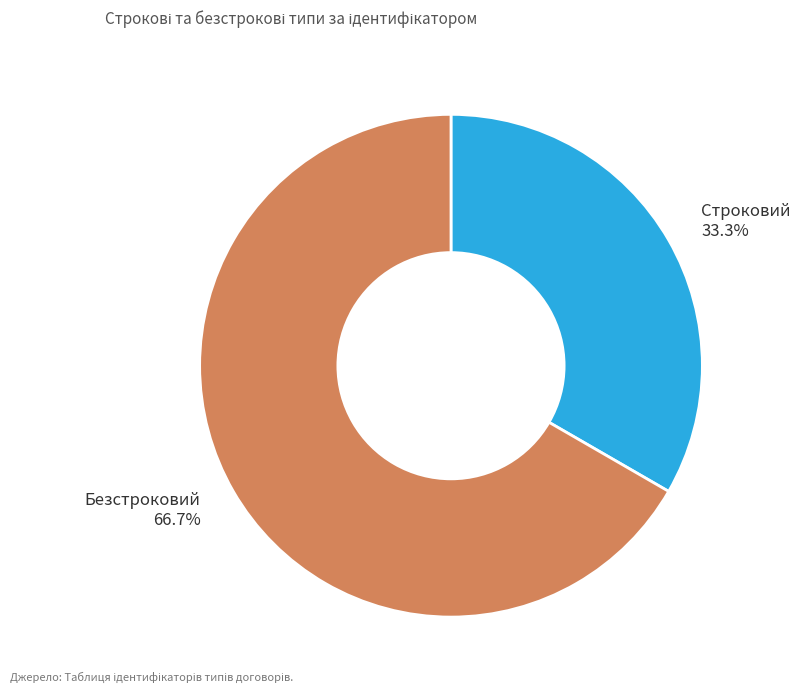

To the nearest percent, what is the average slice percentage?

50%